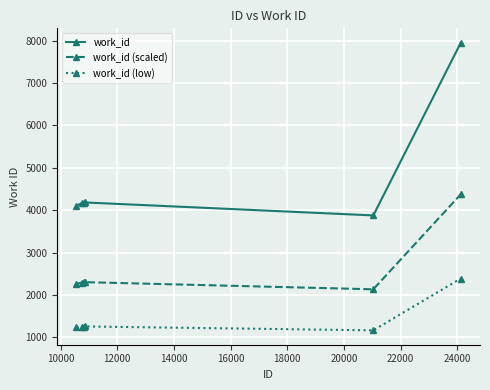

What is the value of the work_id (low) point at the 2nd from the left?

1250.1